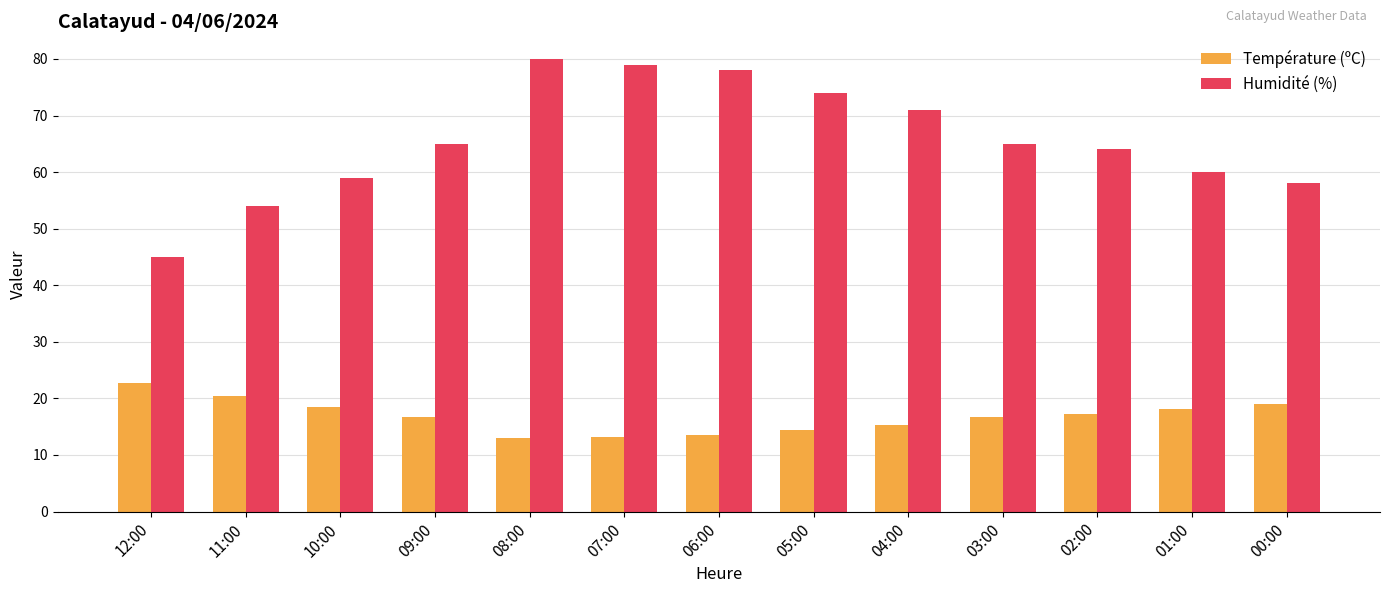

Are the bars grouped side by side (vs. stacked)?

Yes